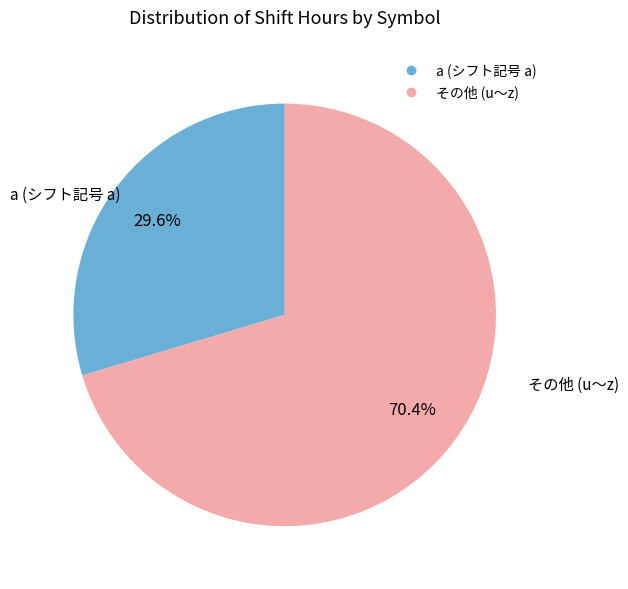

Is there a majority slice in this chart?

Yes